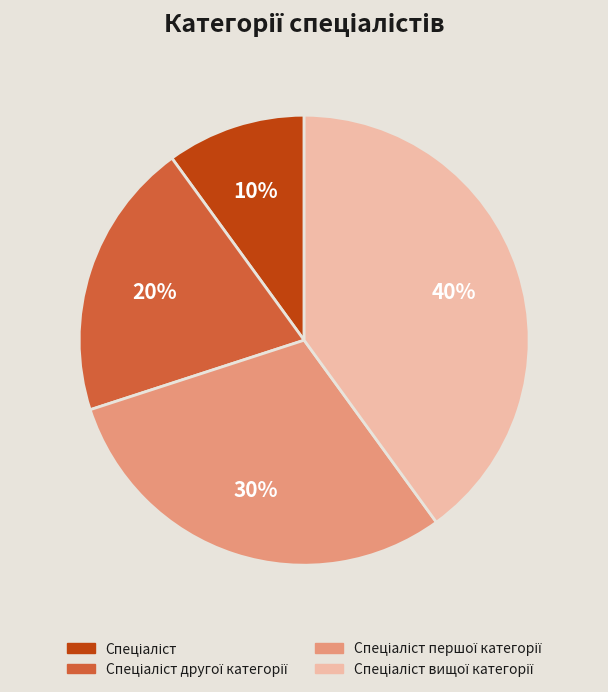

To the nearest percent, what is the difference between the largest and smallest slice percentages?

30%